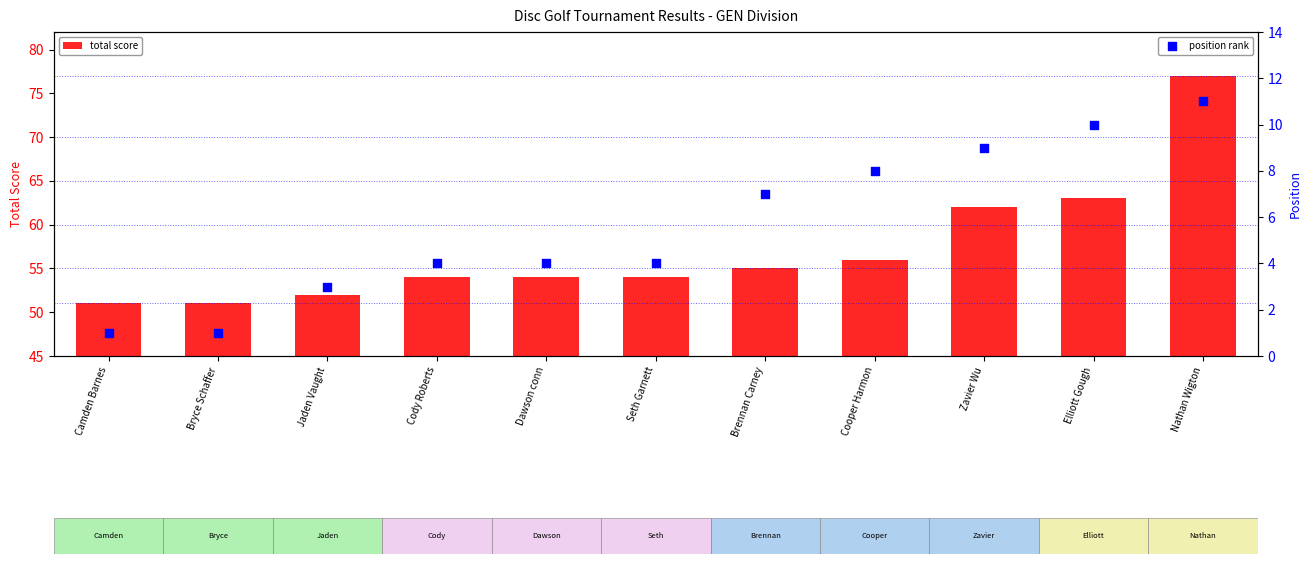

Which series contains the lowest Y value?

position rank